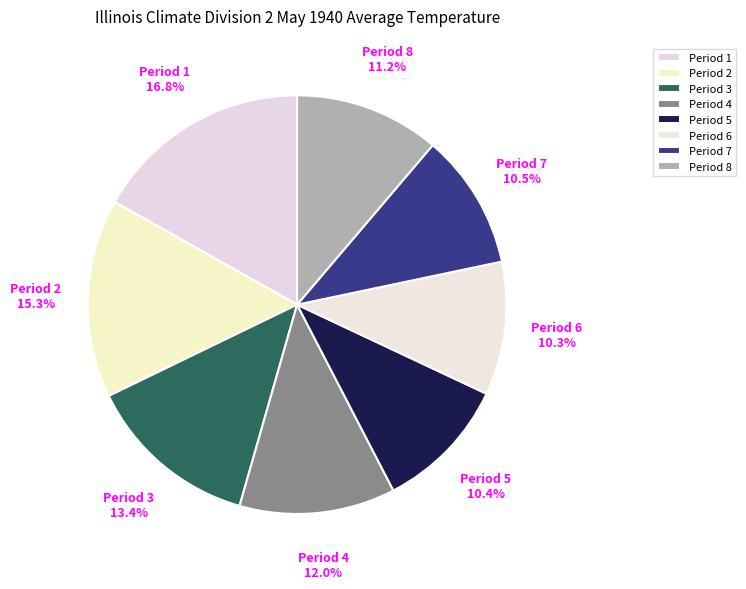

How many slices are in this pie chart?

8